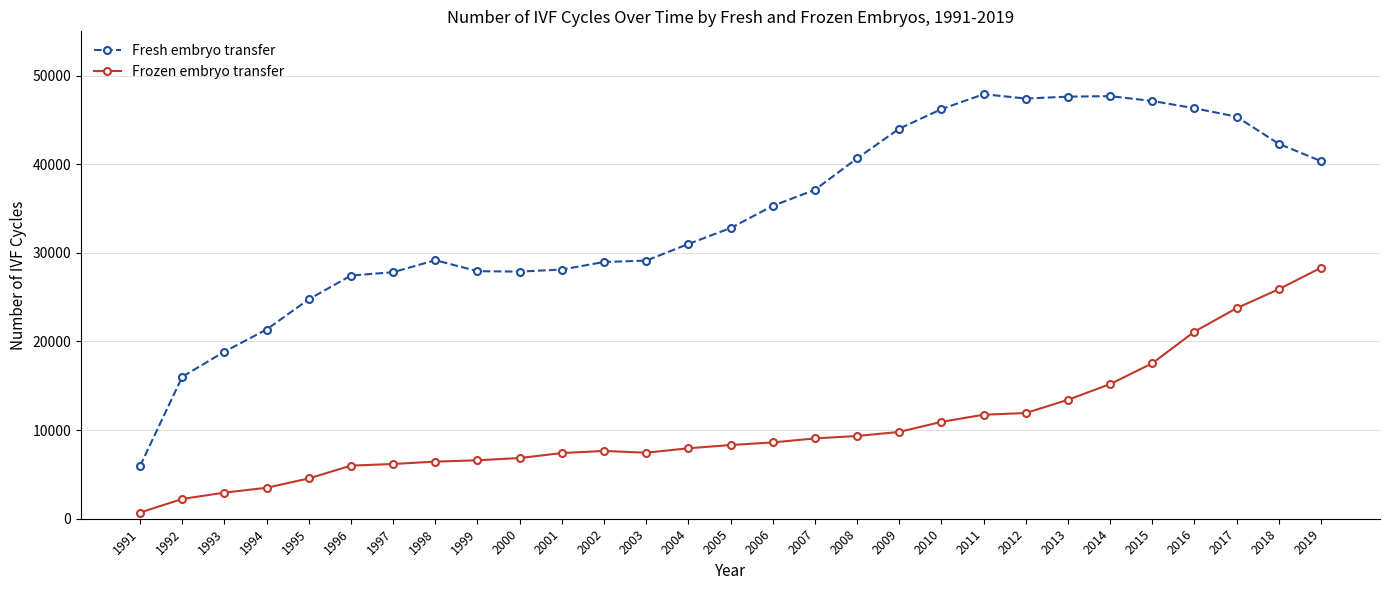

True or false: Frozen embryo transfer has a value of 2545 at 1998.

False